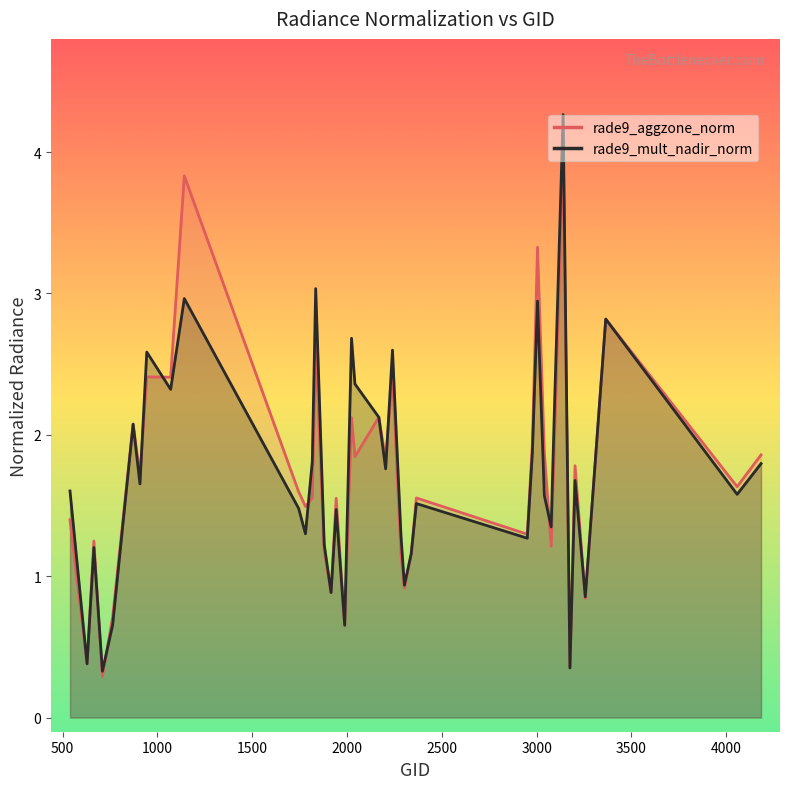

What is the average value of the rade9_mult_nadir_norm series?

1.7